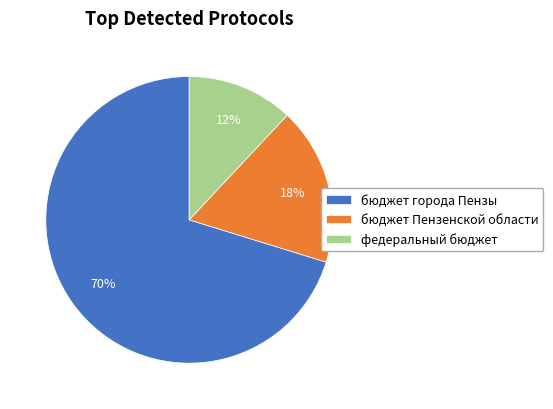

Combined, do федеральный бюджет and бюджет Пензенской области account for over 50%?

No